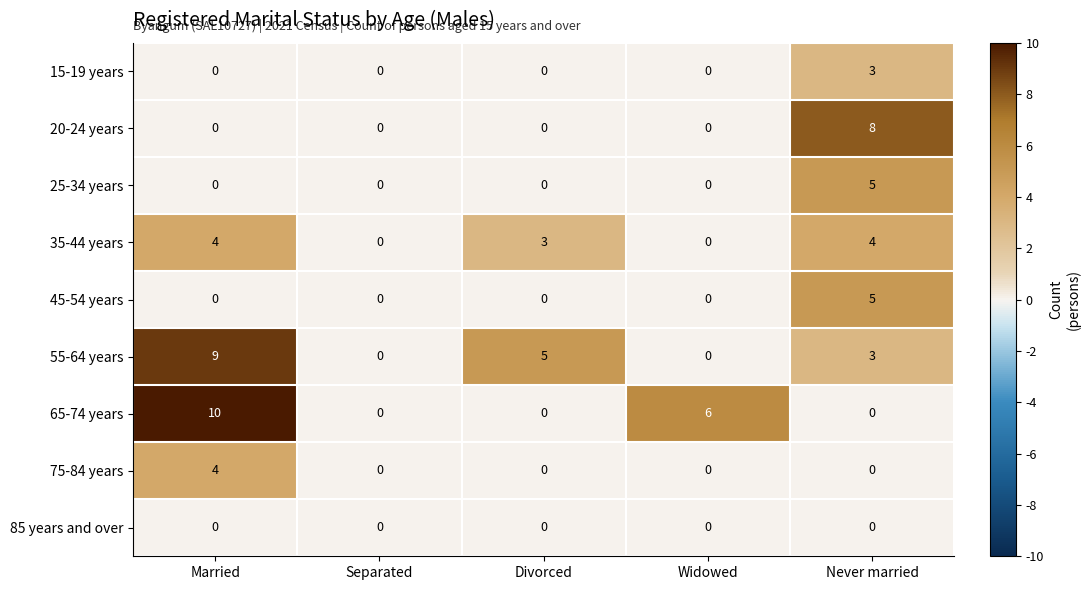

Which series has the widest spread of values?

65-74 years